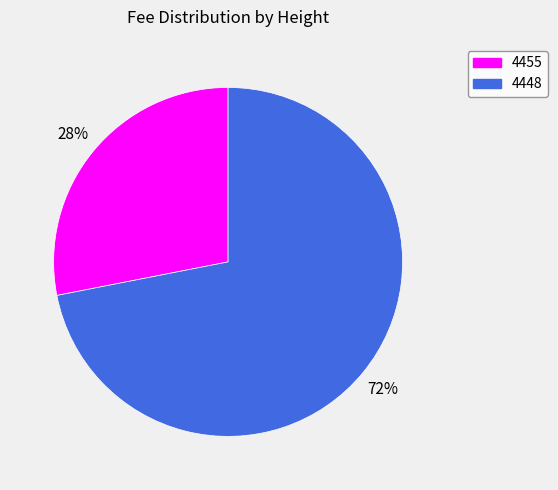

Approximately how many times larger is the value at 4455 compared to 4448?

0.4